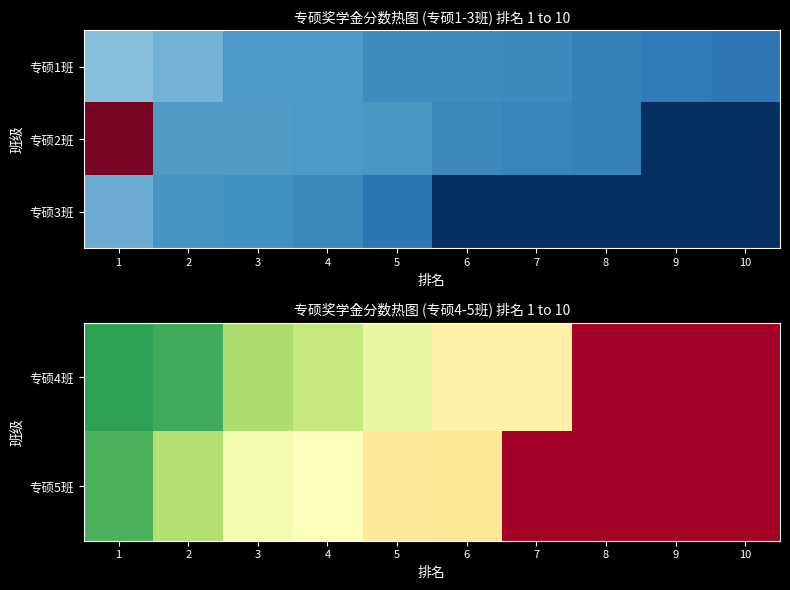

How many values in the 专硕4班 series exceed 67?

4